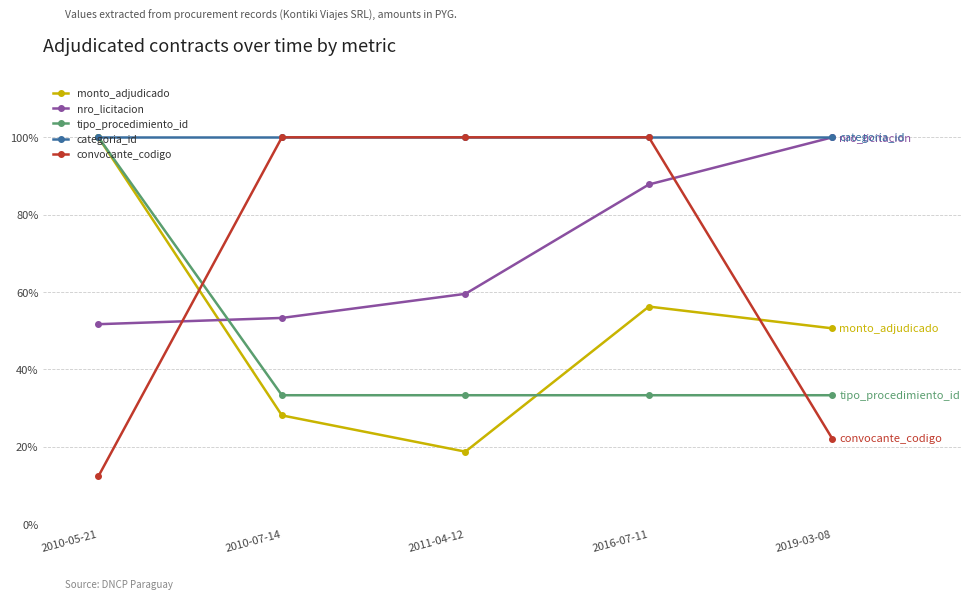

How many lines are shown in the chart?

5